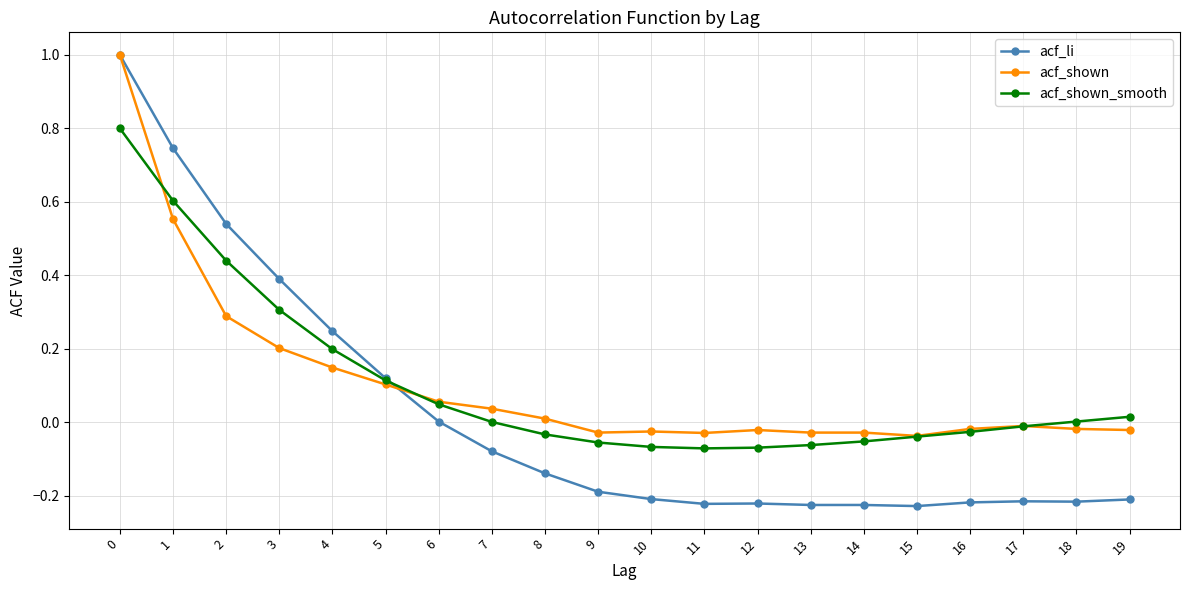

What is the maximum value shown in the chart?

1.0